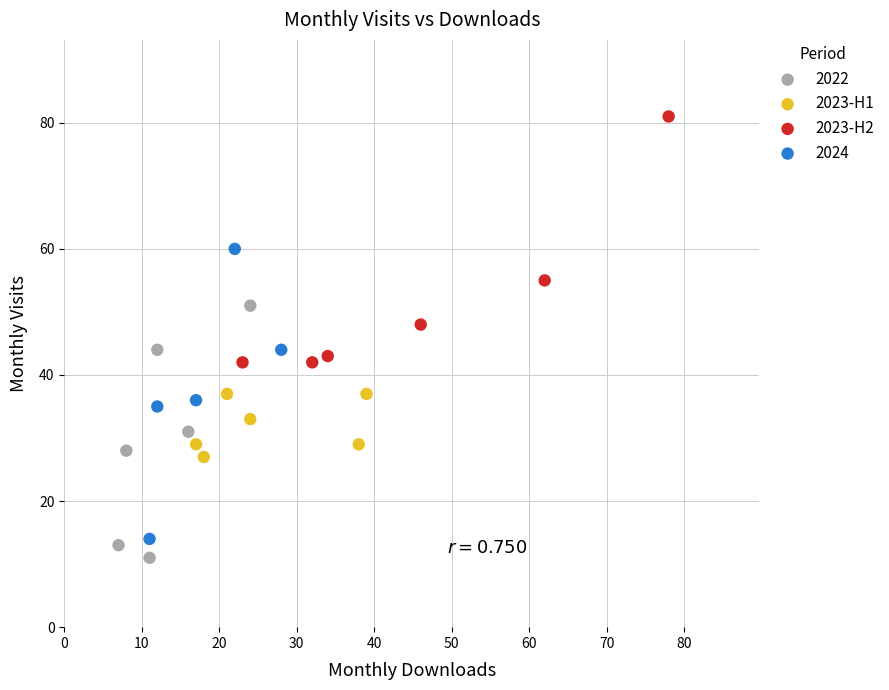

What are all the series names shown in the legend?

2022, 2023-H1, 2023-H2, 2024